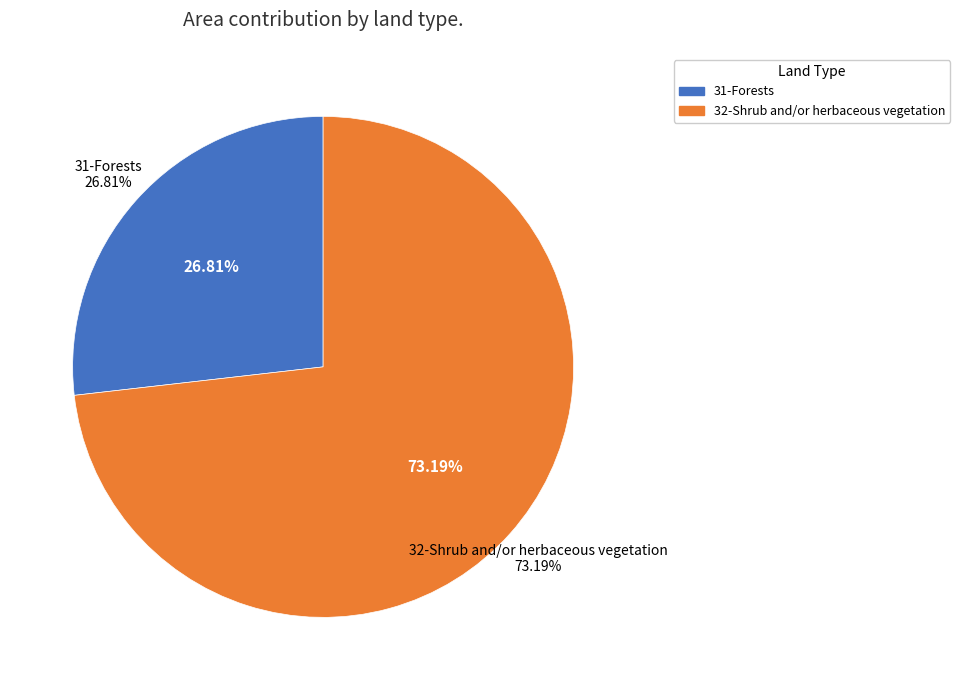

Which slice represents more than half of the pie?

32-Shrub and/or herbaceous vegetation